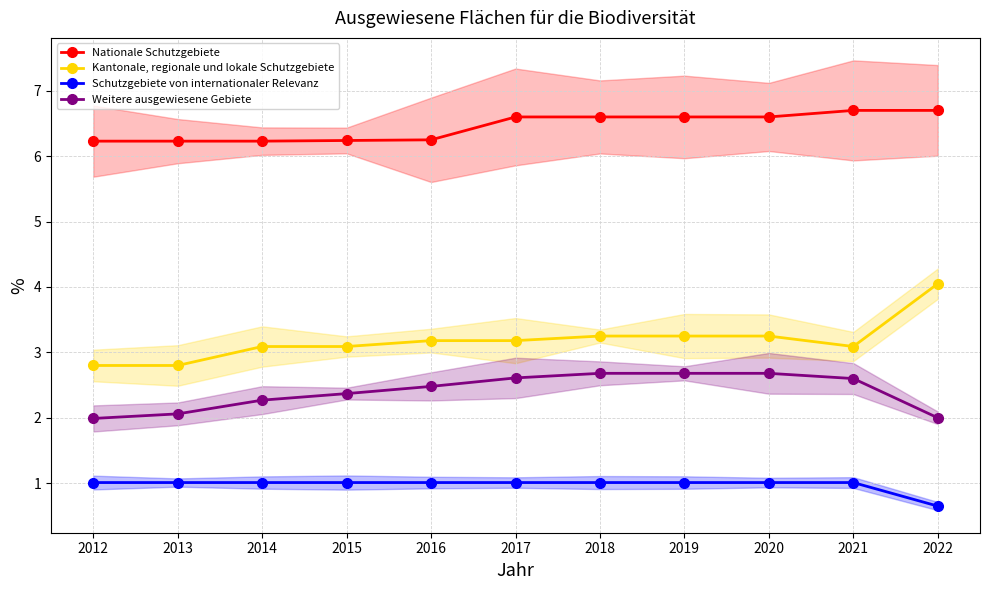

True or false: Schutzgebiete von internationaler Relevanz has more than 1 interior local peaks.

False